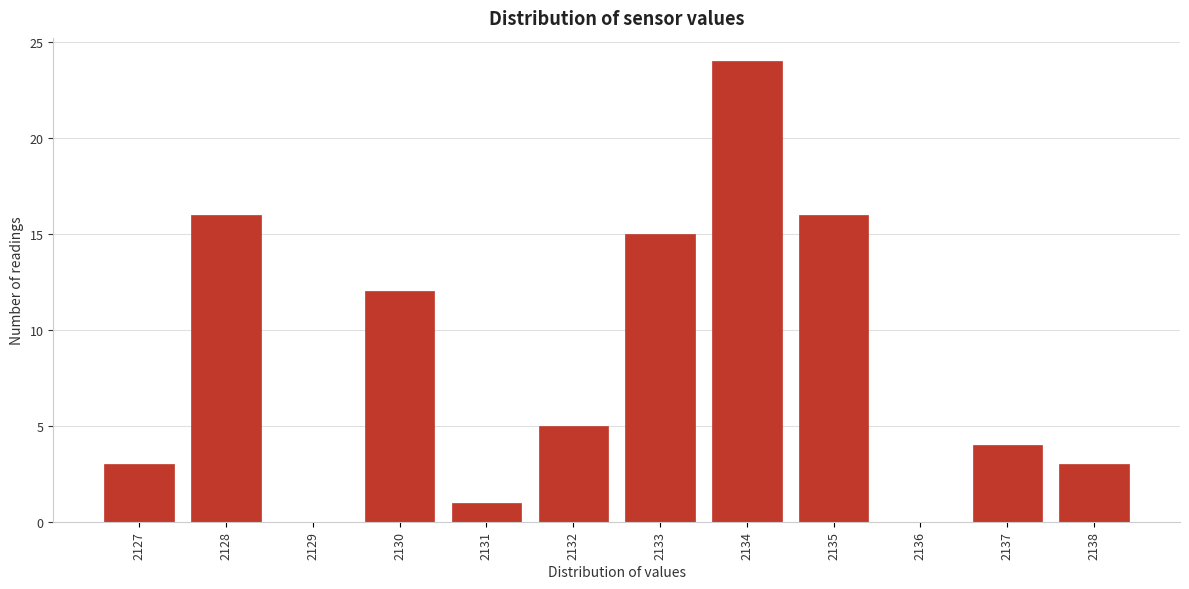

Reading left to right, list all the values displayed in this chart.

2127=3	2128=16	2129=0	2130=12	2131=1	2132=5	2133=15	2134=24	2135=16	2136=0	2137=4	2138=3